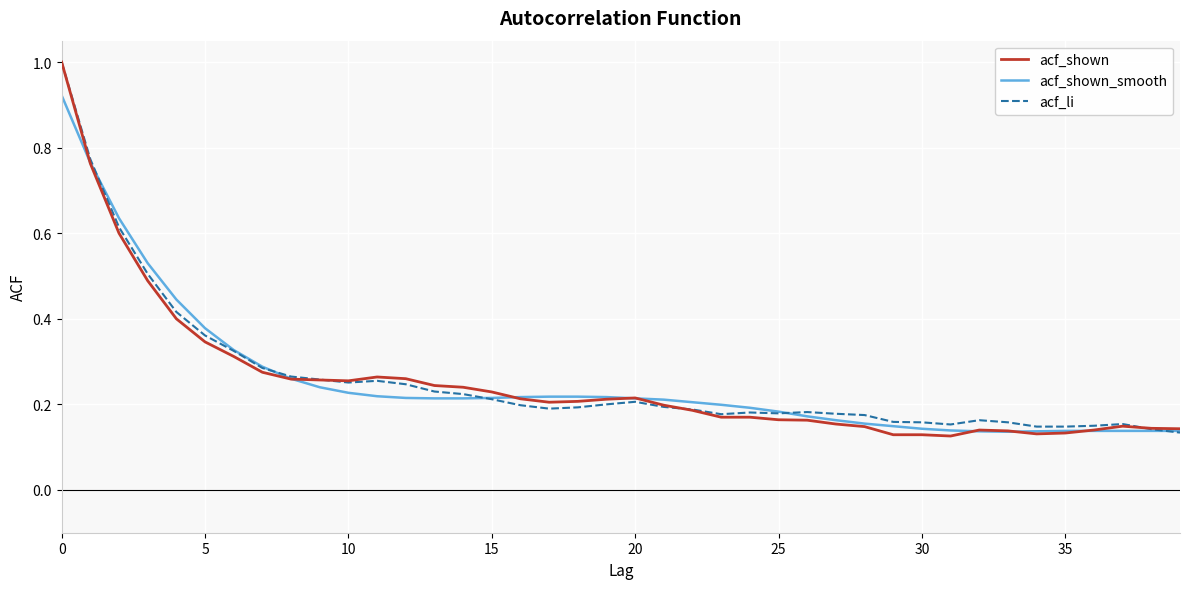

What is the maximum value for acf_li?

1.0